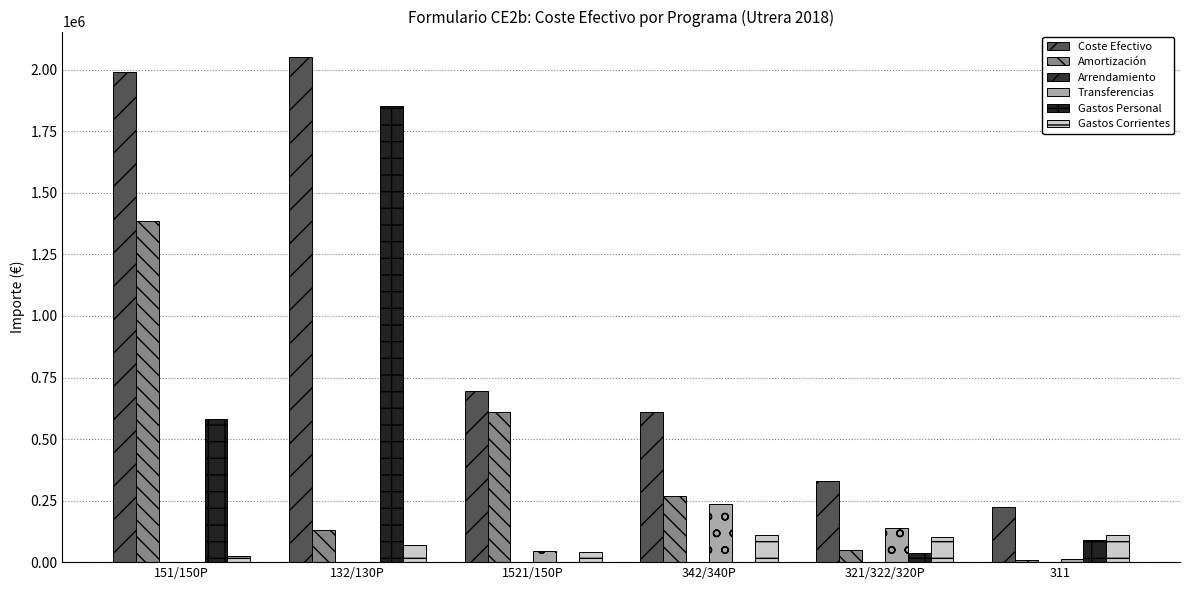

At which category is the sum across all series the highest?

132/130P